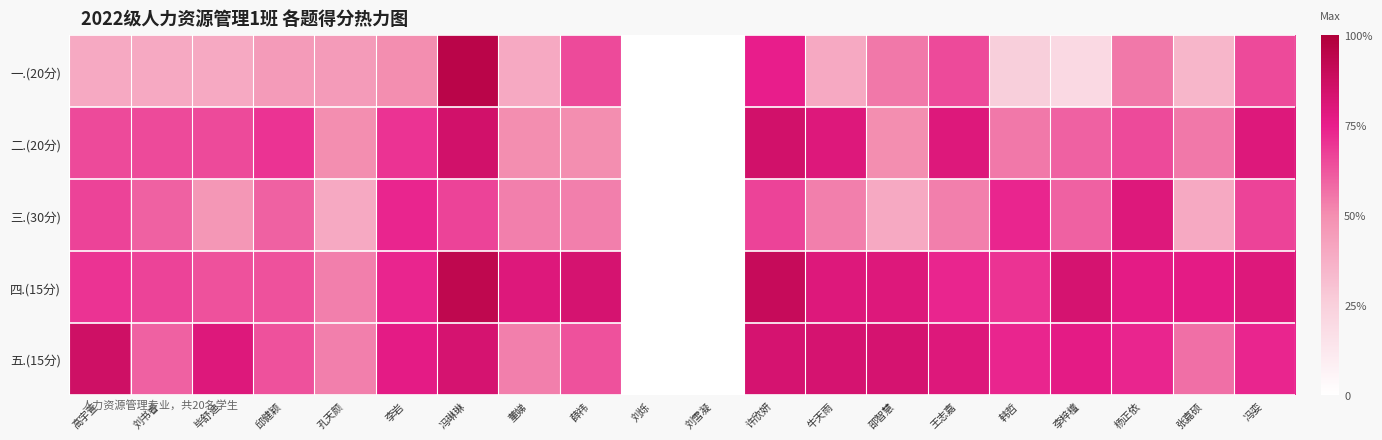

Reading right to left, what are all the values shown in this chart?

一.(20分): 冯娈=0.7	张嘉硕=0.3	杨正依=0.6	李梓檀=0.2	韩哲=0.2	王志嘉=0.7	邵智慧=0.6	牛天雨=0.4	许欣妍=0.8	刘雪凝=0.0	刘烁=0.0	薛祎=0.7	董娣=0.4	冯琳琳=0.9	李岩=0.5	孔天颜=0.5	邱健颖=0.5	毕舒迪=0.4	刘书睿=0.4	高宇萱=0.4
二.(20分): 冯娈=0.8	张嘉硕=0.6	杨正依=0.7	李梓檀=0.6	韩哲=0.6	王志嘉=0.8	邵智慧=0.5	牛天雨=0.8	许欣妍=0.8	刘雪凝=0.0	刘烁=0.0	薛祎=0.5	董娣=0.5	冯琳琳=0.8	李岩=0.7	孔天颜=0.5	邱健颖=0.7	毕舒迪=0.7	刘书睿=0.7	高宇萱=0.7
三.(30分): 冯娈=0.7	张嘉硕=0.4	杨正依=0.8	李梓檀=0.6	韩哲=0.7	王志嘉=0.5	邵智慧=0.4	牛天雨=0.5	许欣妍=0.7	刘雪凝=0.0	刘烁=0.0	薛祎=0.5	董娣=0.5	冯琳琳=0.7	李岩=0.7	孔天颜=0.4	邱健颖=0.6	毕舒迪=0.5	刘书睿=0.6	高宇萱=0.7
四.(15分): 冯娈=0.8	张嘉硕=0.8	杨正依=0.8	李梓檀=0.8	韩哲=0.7	王志嘉=0.7	邵智慧=0.8	牛天雨=0.8	许欣妍=0.9	刘雪凝=0.0	刘烁=0.0	薛祎=0.8	董娣=0.8	冯琳琳=0.9	李岩=0.7	孔天颜=0.5	邱健颖=0.6	毕舒迪=0.6	刘书睿=0.7	高宇萱=0.7
五.(15分): 冯娈=0.7	张嘉硕=0.6	杨正依=0.7	李梓檀=0.8	韩哲=0.7	王志嘉=0.8	邵智慧=0.8	牛天雨=0.8	许欣妍=0.8	刘雪凝=0.0	刘烁=0.0	薛祎=0.6	董娣=0.5	冯琳琳=0.8	李岩=0.8	孔天颜=0.5	邱健颖=0.6	毕舒迪=0.8	刘书睿=0.6	高宇萱=0.9